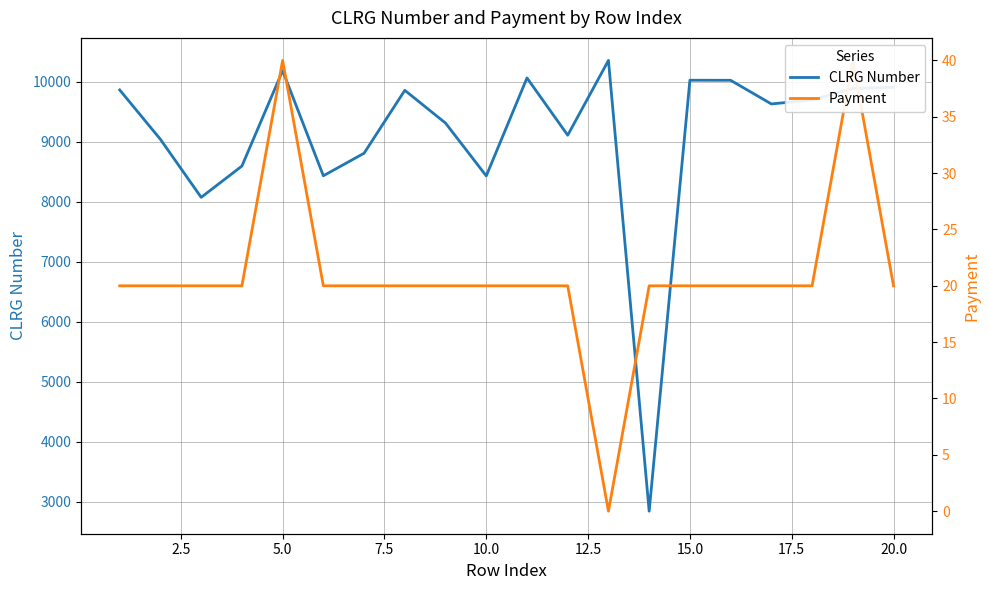

List the series in order of their peak value, highest first.

CLRG Number, Payment